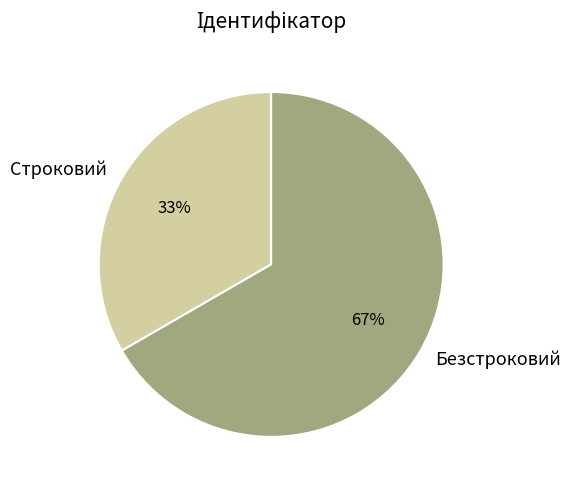

The Строковий slice represents 45% of the pie. True or false?

False